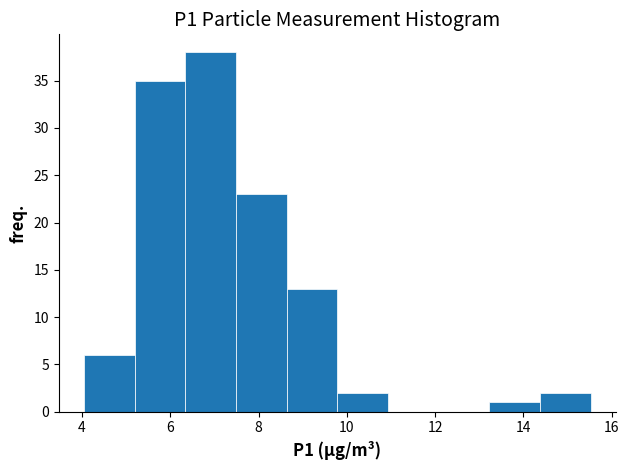

Reading left to right, list every bar in this chart as the range it spans on the x-axis followed by its height. Neither the bar edges nor the heights are printed on the chart, so give them approximately, as read against the axes.

4.0 to 5.2: 6
5.2 to 6.4: 35
6.4 to 7.4: 38
7.4 to 8.6: 23
8.6 to 9.8: 13
9.8 to 11.0: 2
11.0 to 12.0: 0
12.0 to 13.2: 0
13.2 to 14.4: 1
14.4 to 15.6: 2